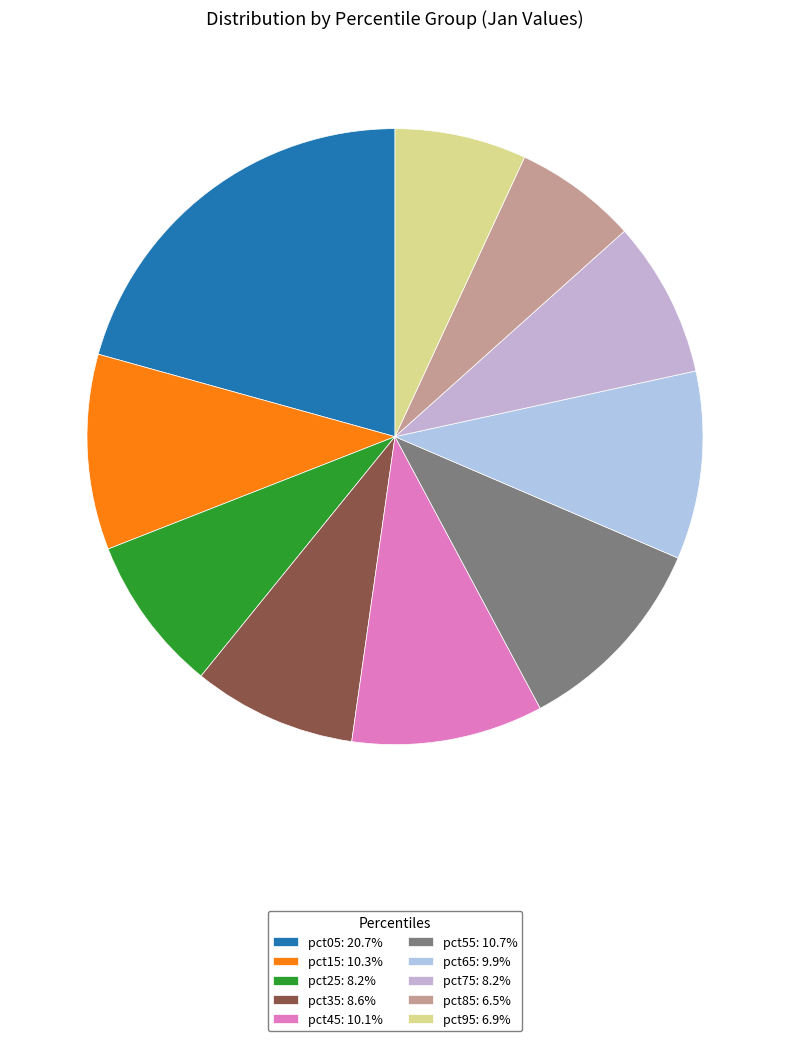

Which slice is the smallest?

pct85